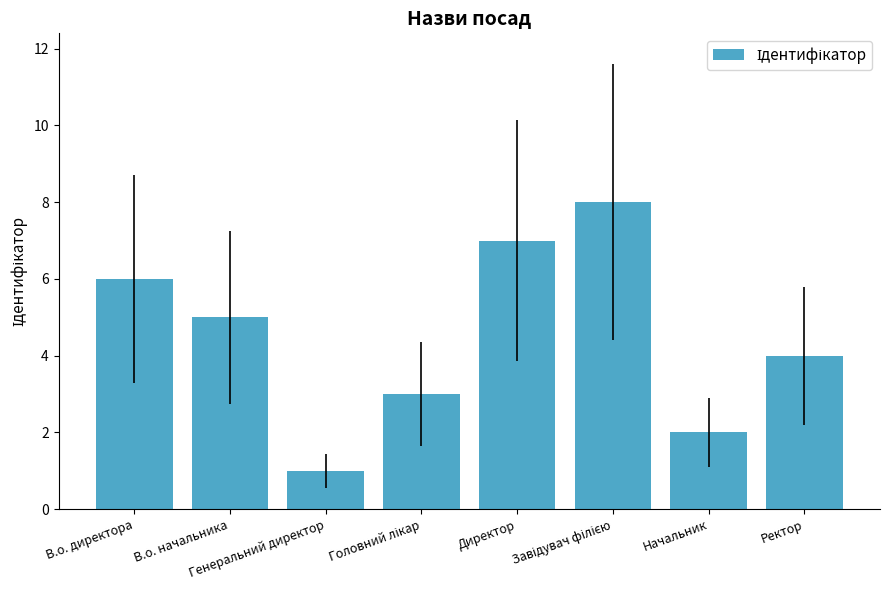

What is the ratio of the value at Генеральний директор to the value at Начальник?

0.5